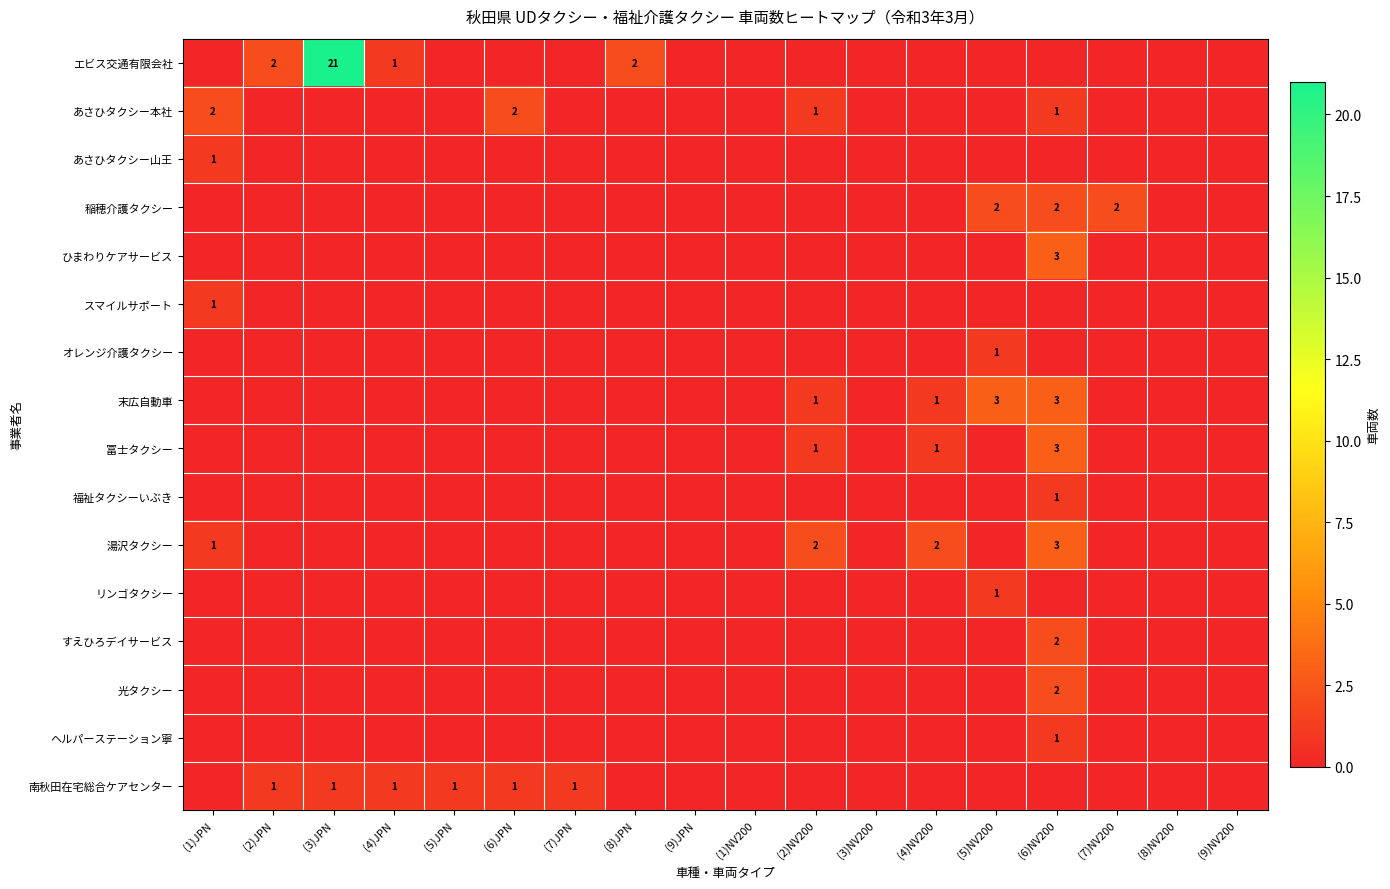

The value of 末広自動車 at (5)NV200 is 1. True or false?

False